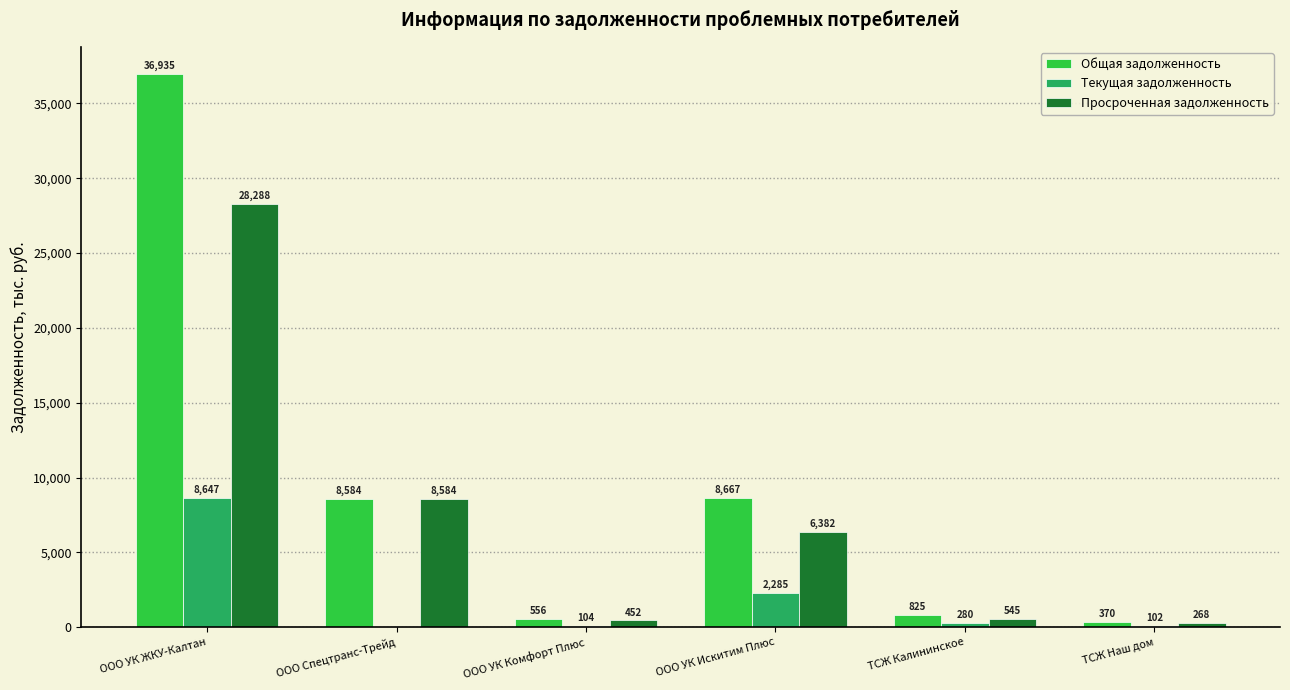

Is it true that Текущая задолженность equals 8646.9 at ООО УК ЖКУ-Калтан?

True